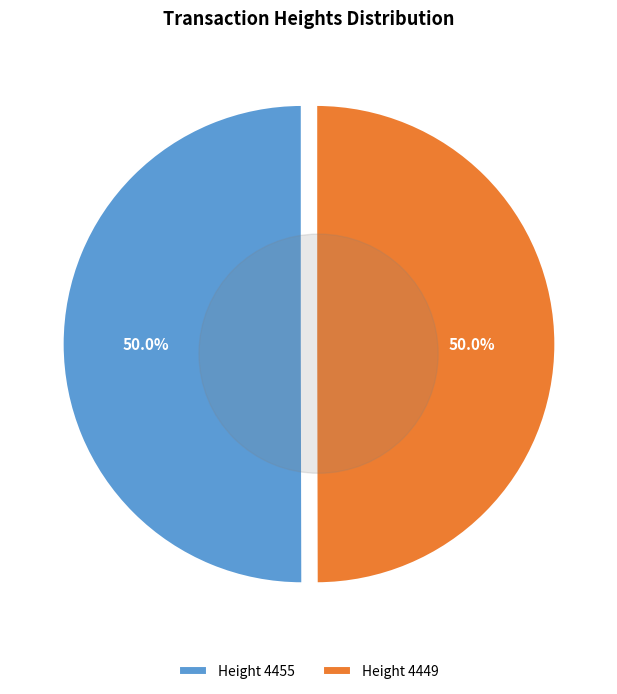

What is the majority slice?

4455